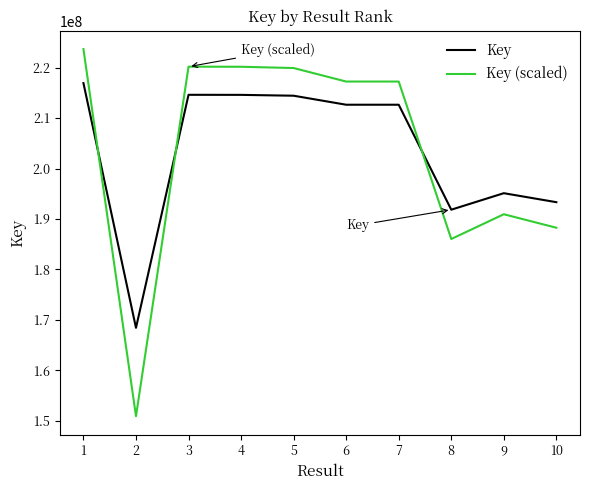

What is the difference between the second highest and minimum values in the Key series?

46217379.0